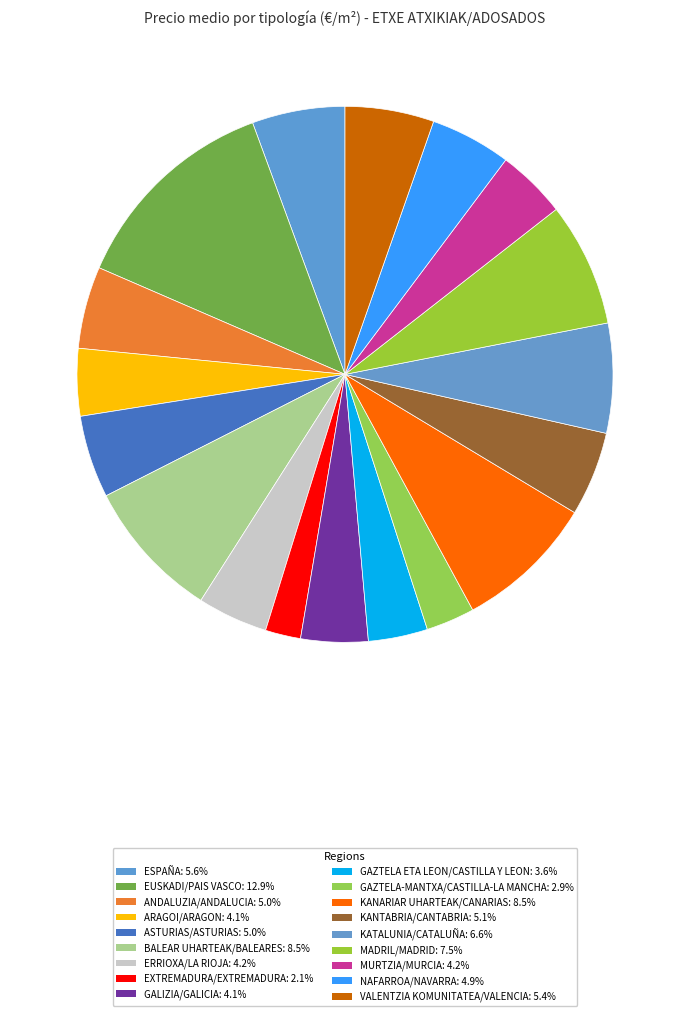

To the nearest percent, what portion does NAFARROA/NAVARRA represent?

5%